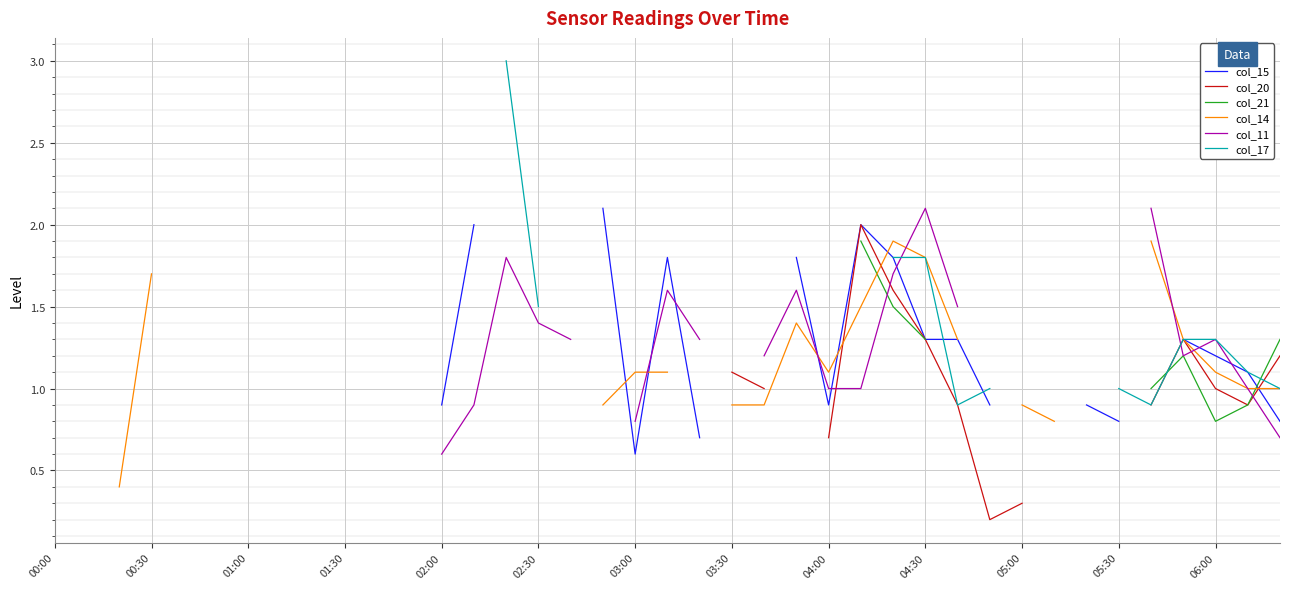

Read the col_15 value at 06:00.

1.2